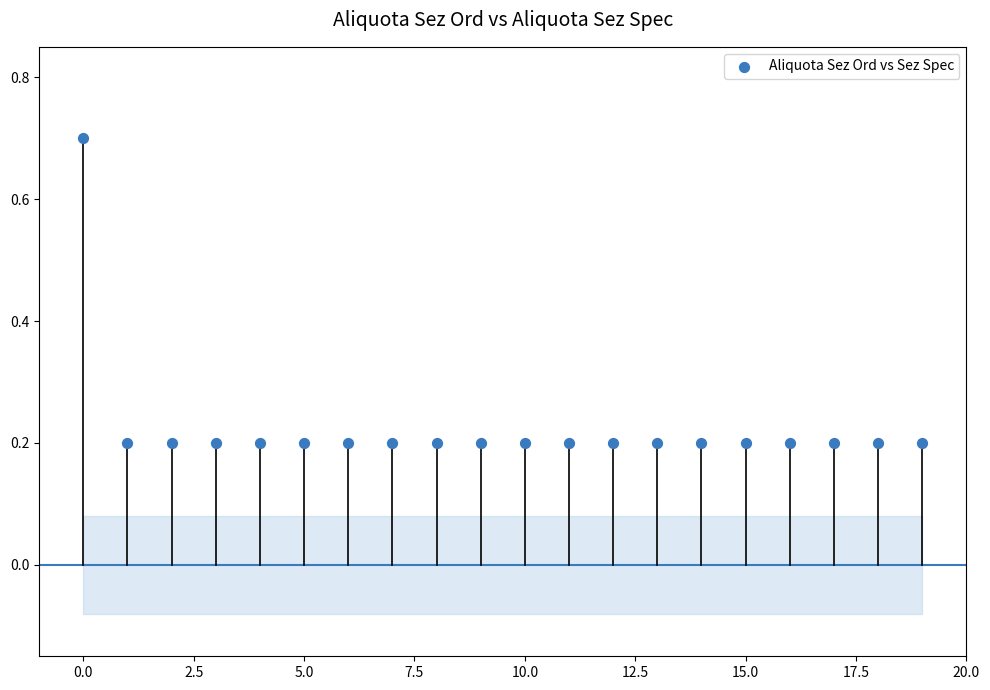

What is the range of Y values (max minus min)?

0.5